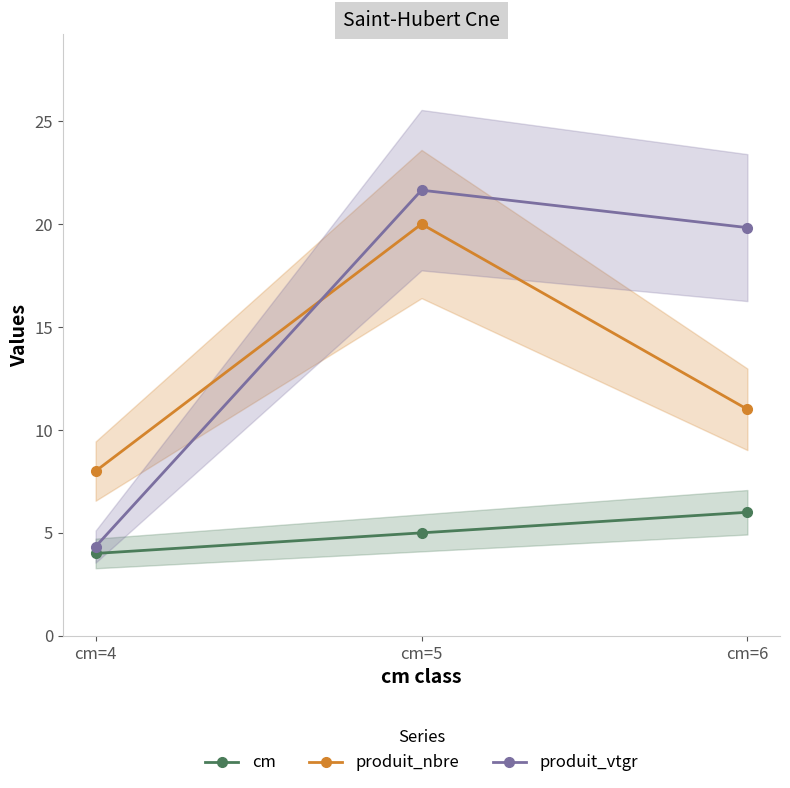

Reading right to left, what are all the values shown in this chart?

cm: 6.0	5.0	4.0
produit_nbre: 11.0	20.0	8.0
produit_vtgr: 19.8	21.6	4.3